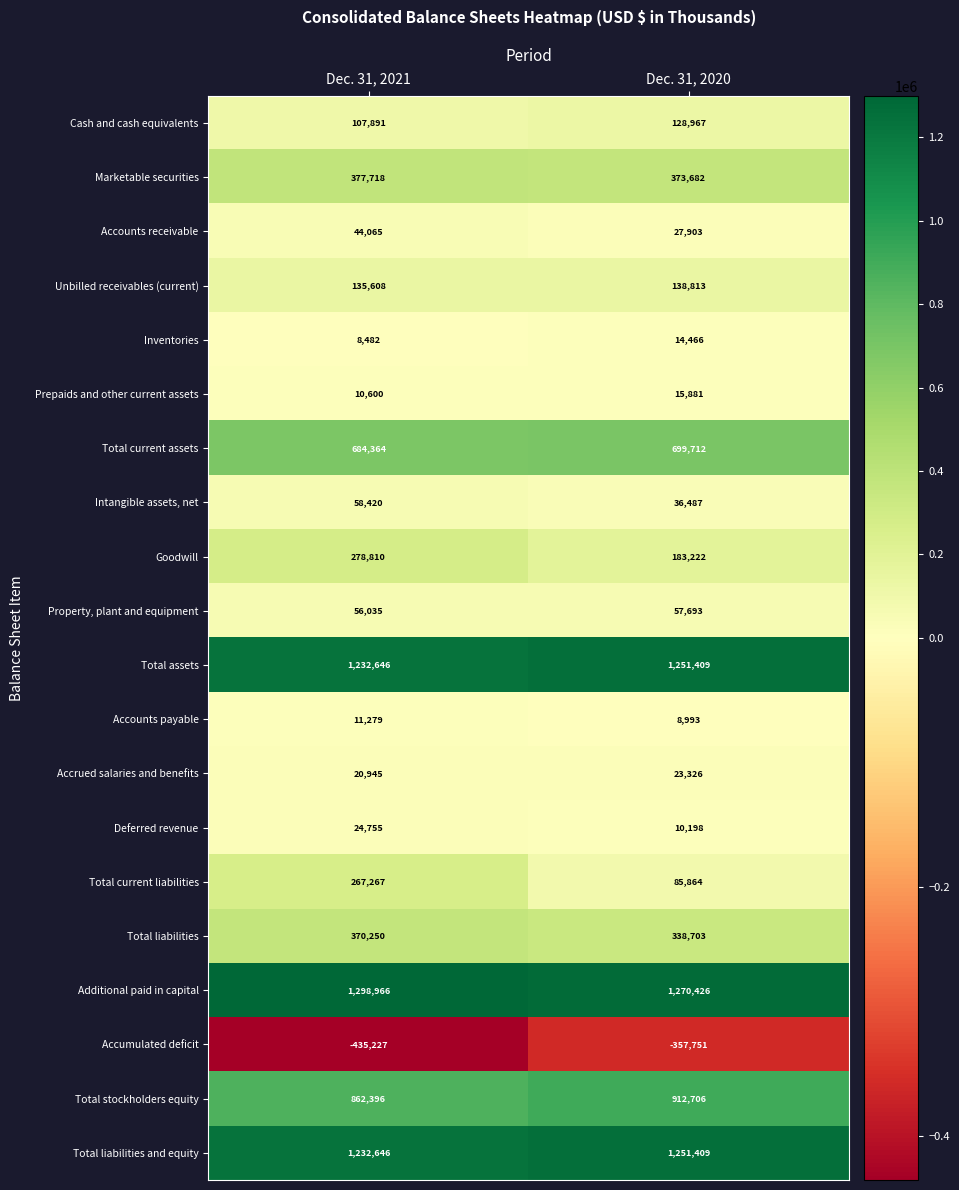

What value does the Total current liabilities series have at Dec. 31, 2020, to the nearest 50?

85850